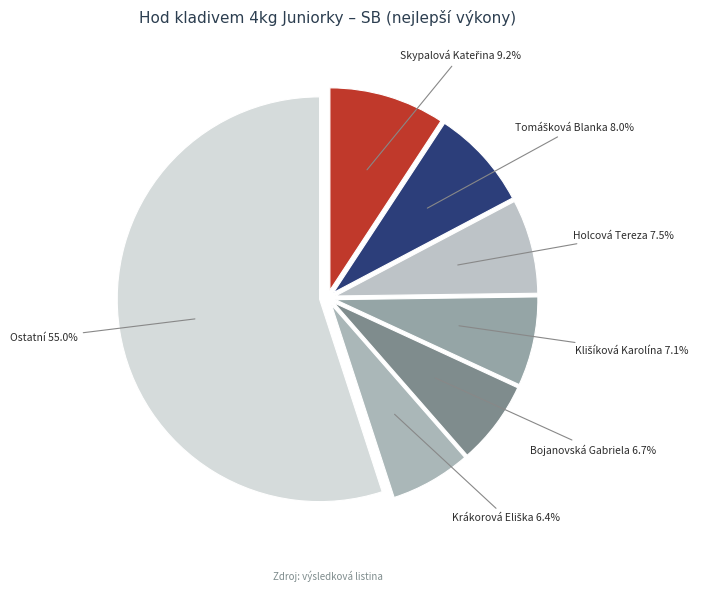

How many slices are in this pie chart?

7